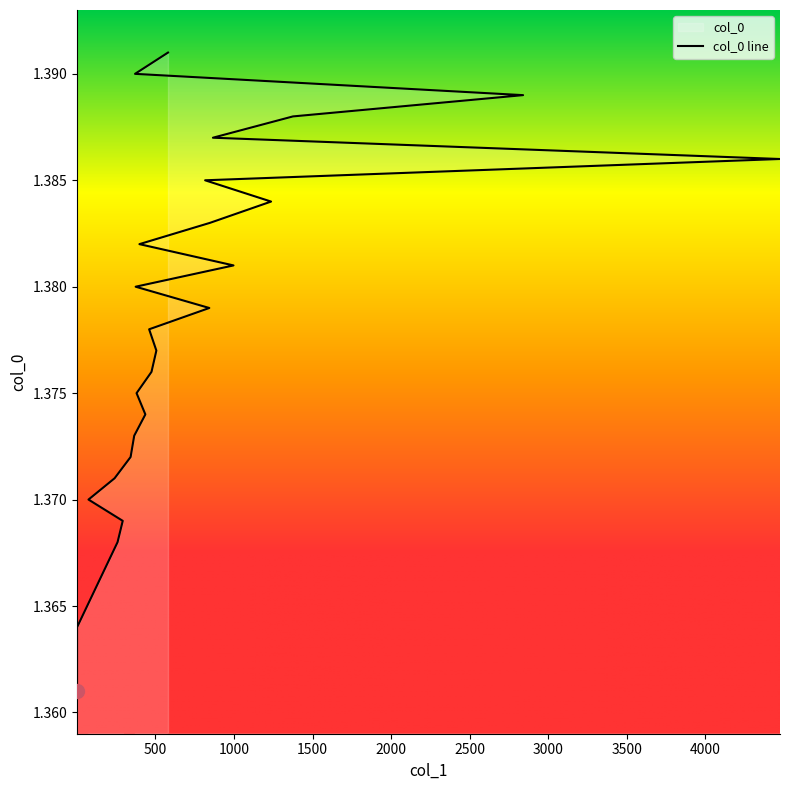

What is the maximum value shown in the chart?

1.4